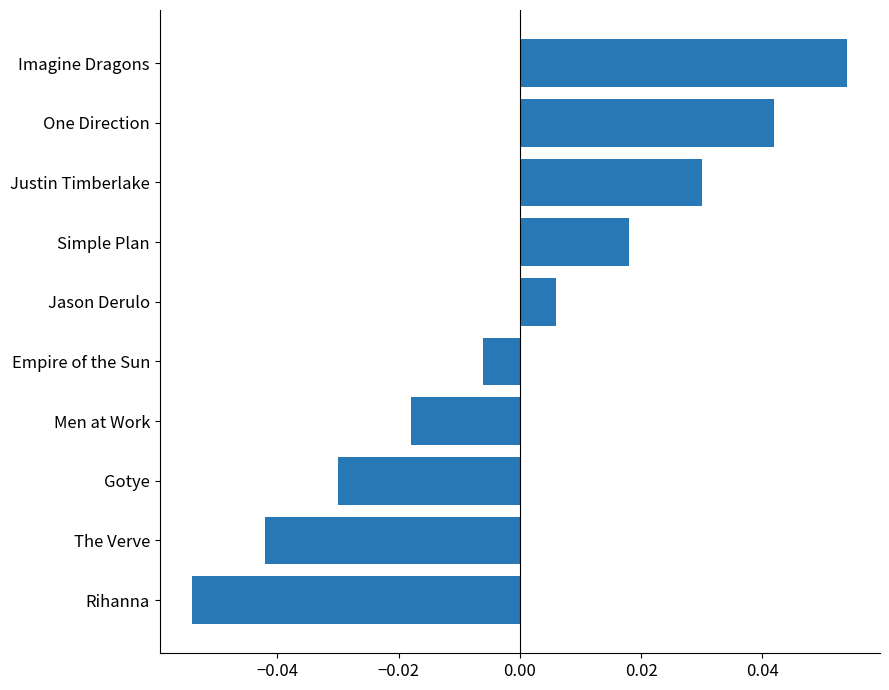

Which has a higher value, The Verve or Simple Plan?

Simple Plan